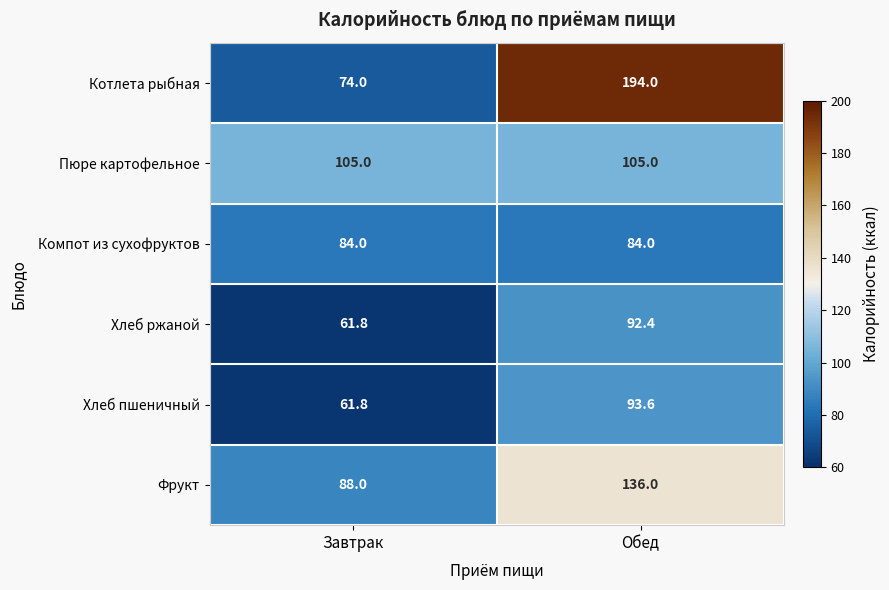

Reading left to right, extract all data points from this chart.

Котлета рыбная: Завтрак=74.0	Обед=194.0
Пюре картофельное: Завтрак=105.0	Обед=105.0
Компот из сухофруктов: Завтрак=84.0	Обед=84.0
Хлеб ржаной: Завтрак=61.8	Обед=92.4
Хлеб пшеничный: Завтрак=61.8	Обед=93.6
Фрукт: Завтрак=88.0	Обед=136.0